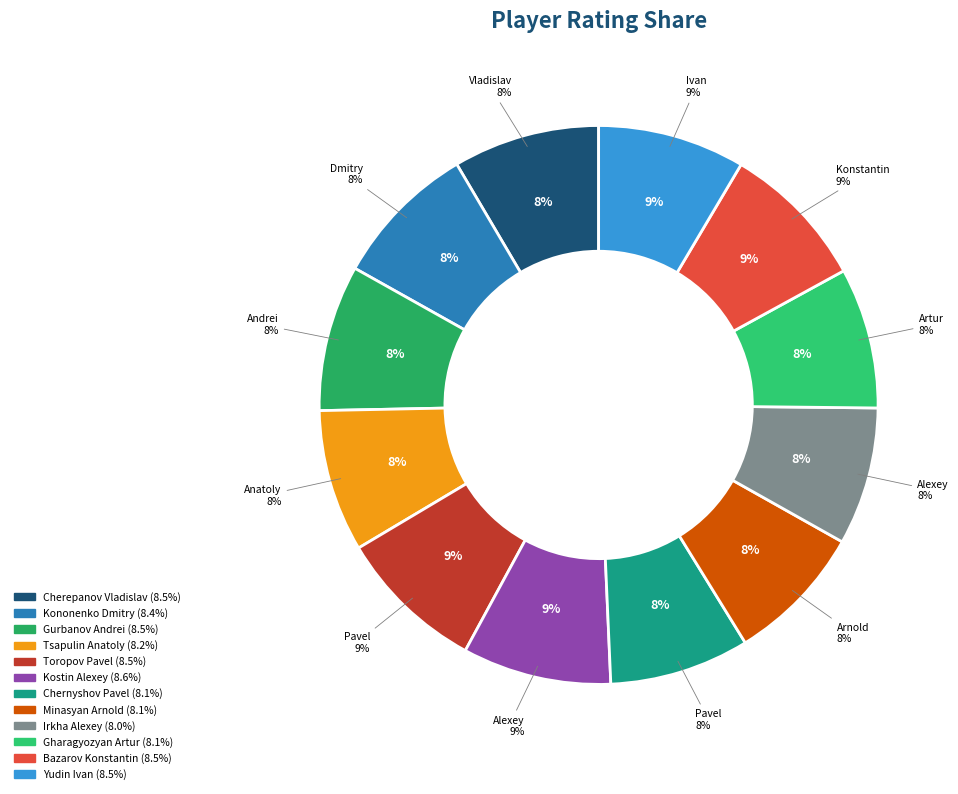

Rank the categories by value from lowest to highest.

Irkha Alexey, Minasyan Arnold, Chernyshov Pavel, Gharagyozyan Artur, Tsapulin Anatoly, Kononenko Dmitry, Gurbanov Andrei, Cherepanov Vladislav, Bazarov Konstantin, Yudin Ivan, Toropov Pavel, Kostin Alexey